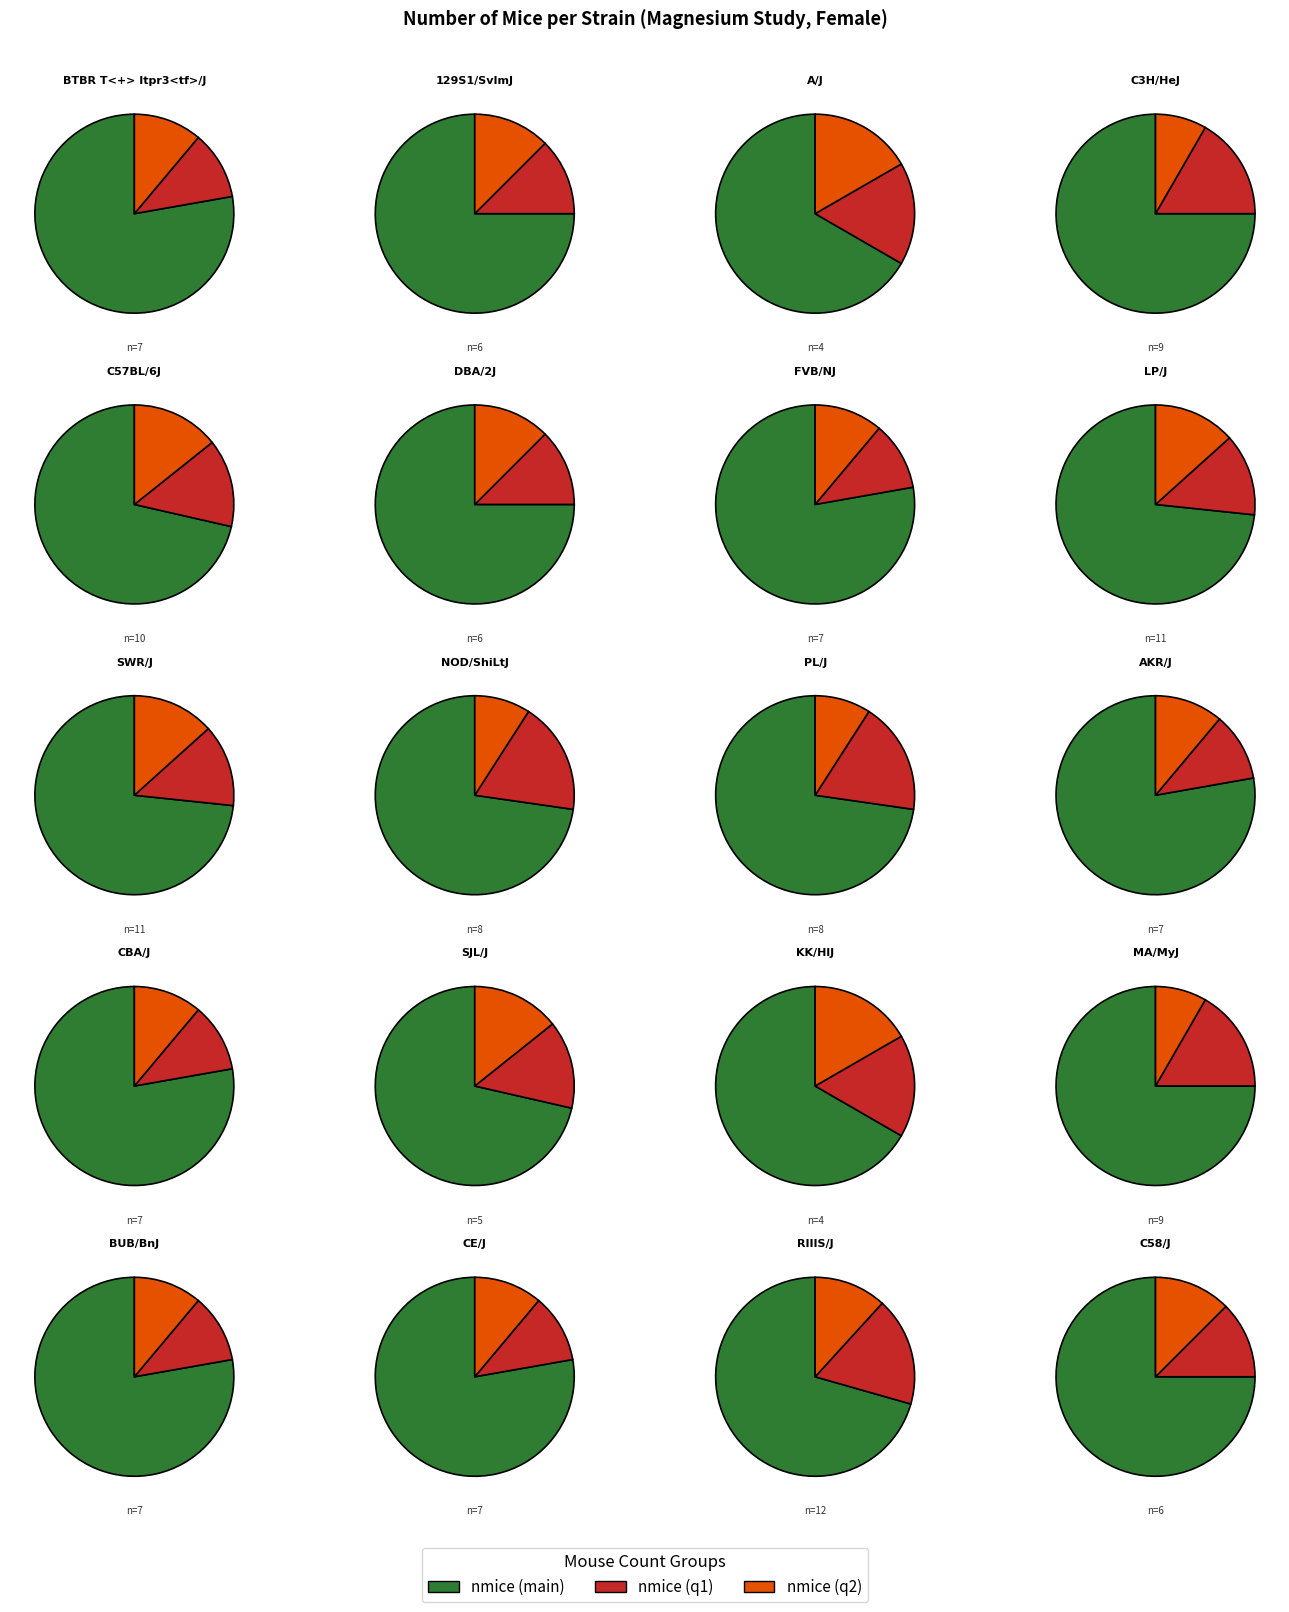

What is the total percentage of BUB/BnJ and SWR/J?

11.9%